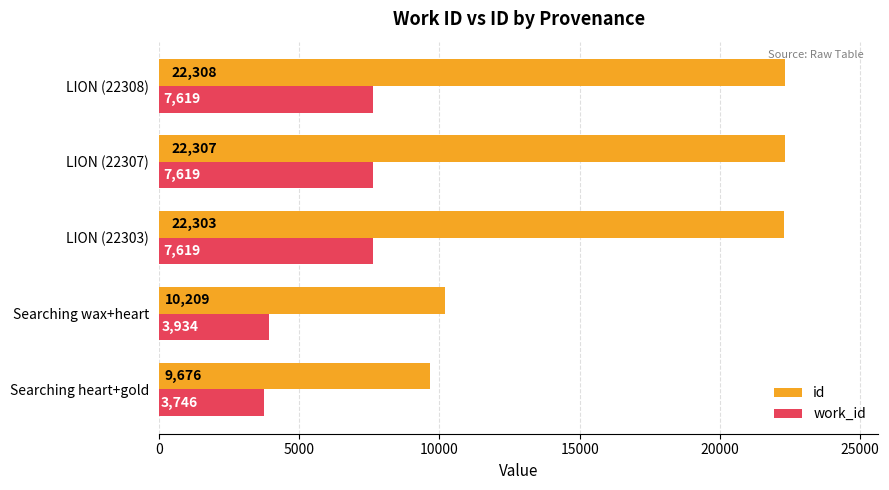

Rank the series by their average value, from highest to lowest.

id, work_id